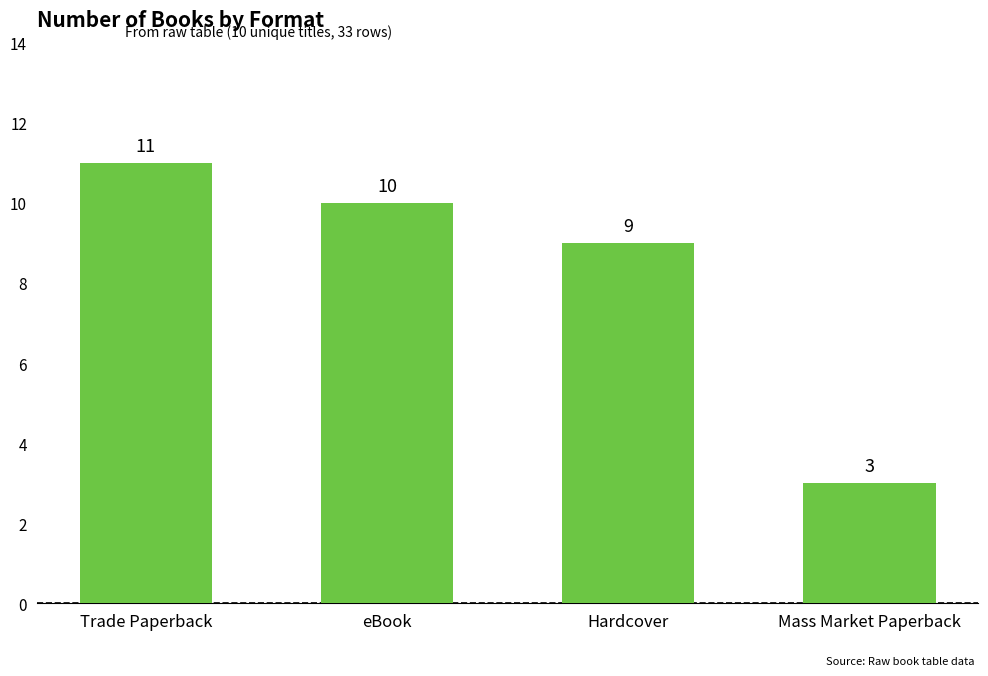

Where is the data nearest to the value 7?

Hardcover